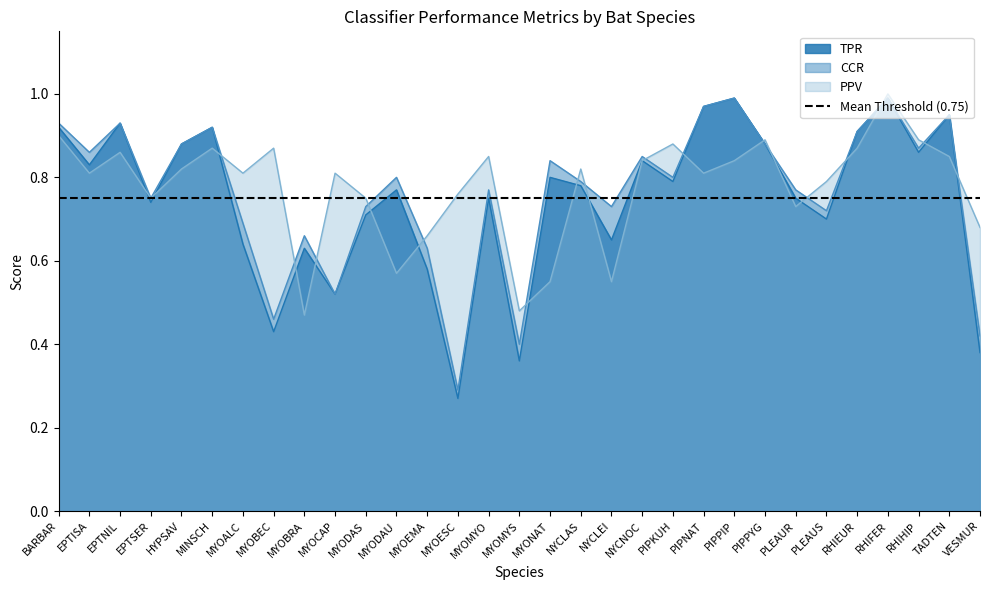

Where is the first local minimum for PPV?

EPTISA